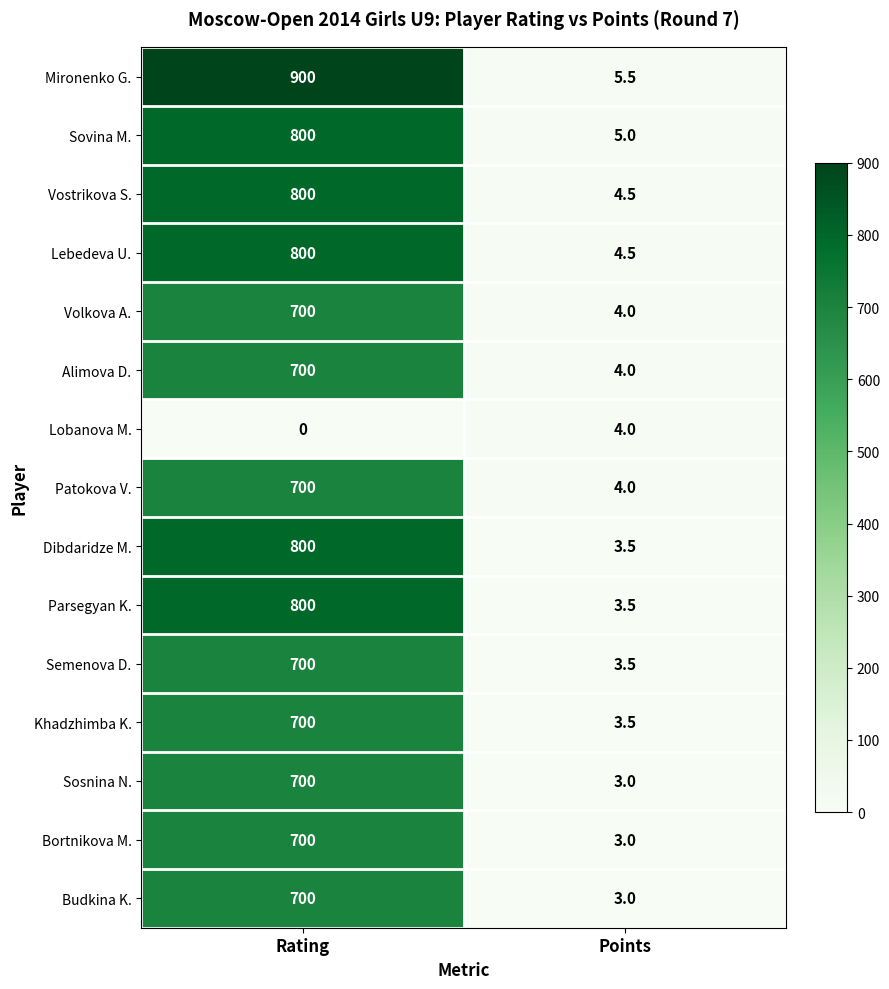

At which category is the sum across all series the highest?

Rating